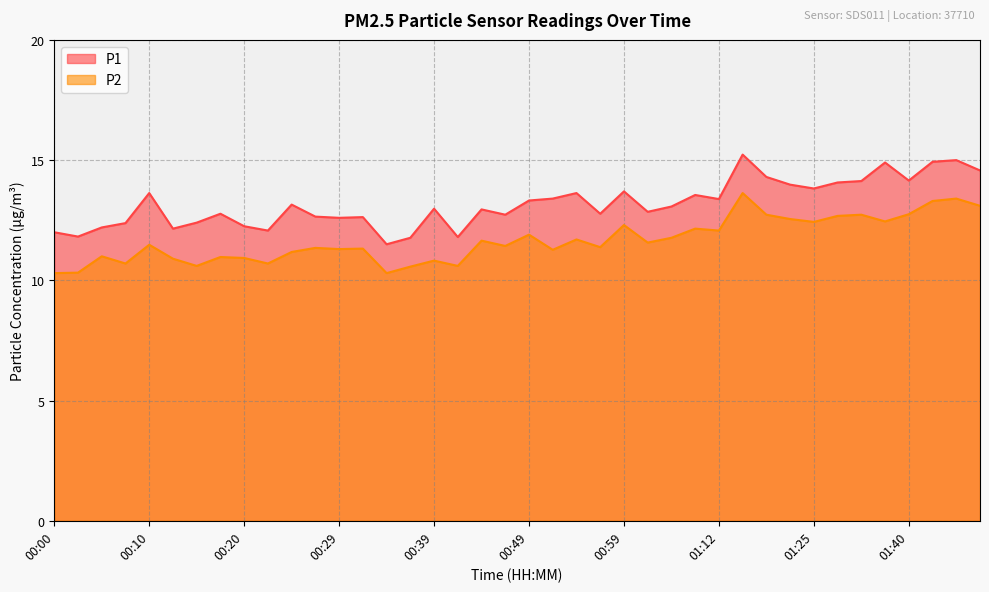

True or false: P1 and P2 intersect in this chart.

False